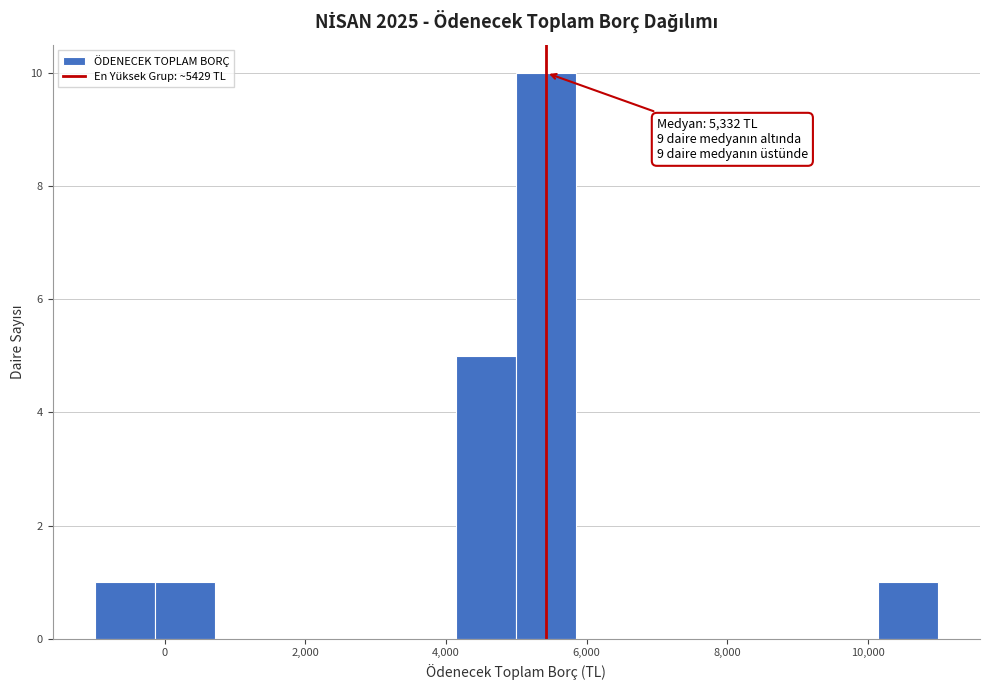

Which range on the x-axis has the tallest bar?

5000 to 5800